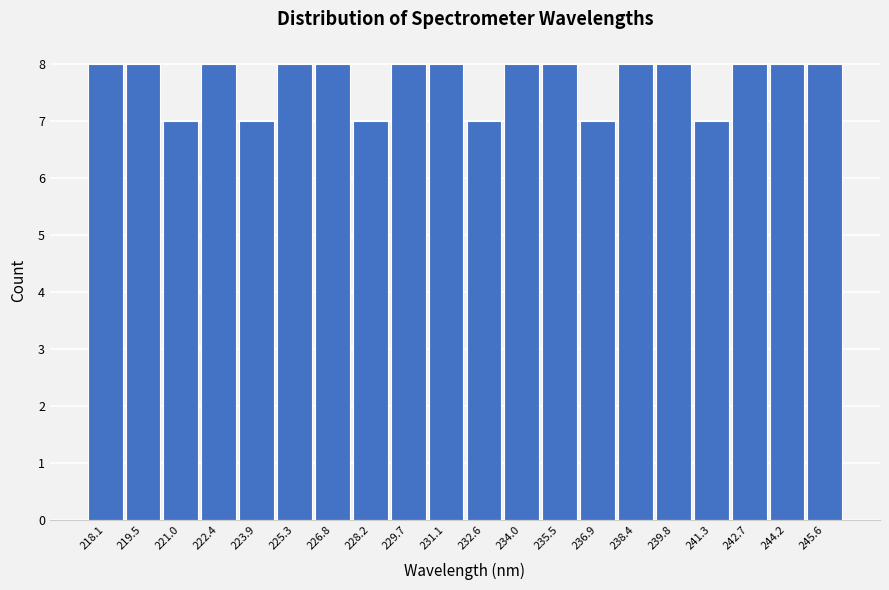

Reading left to right, list all the values displayed in this chart.

8	8	7	8	7	8	8	7	8	8	7	8	8	7	8	8	7	8	8	8